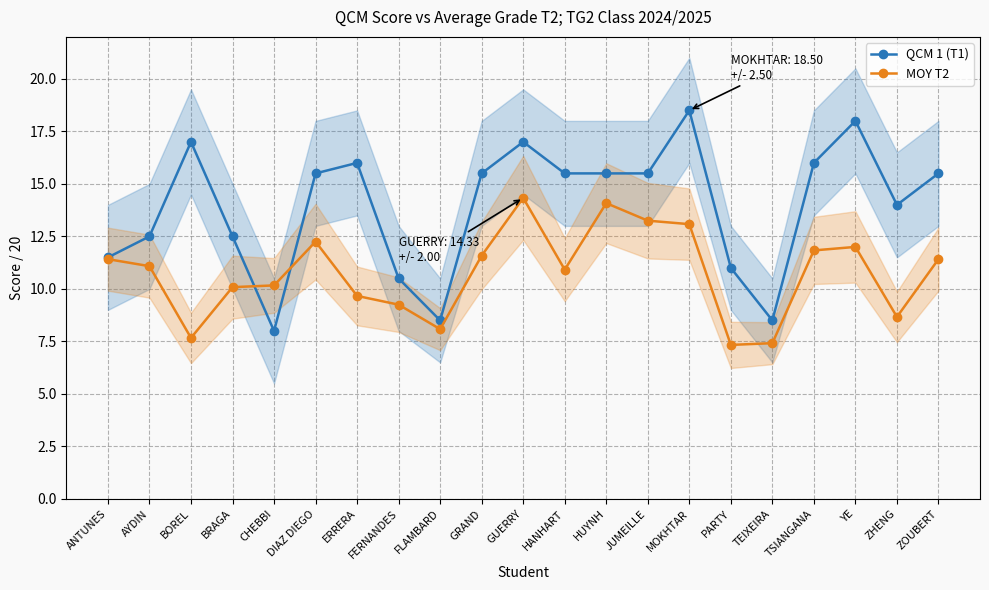

Where is the first local maximum for MOY T2?

DIAZ DIEGO